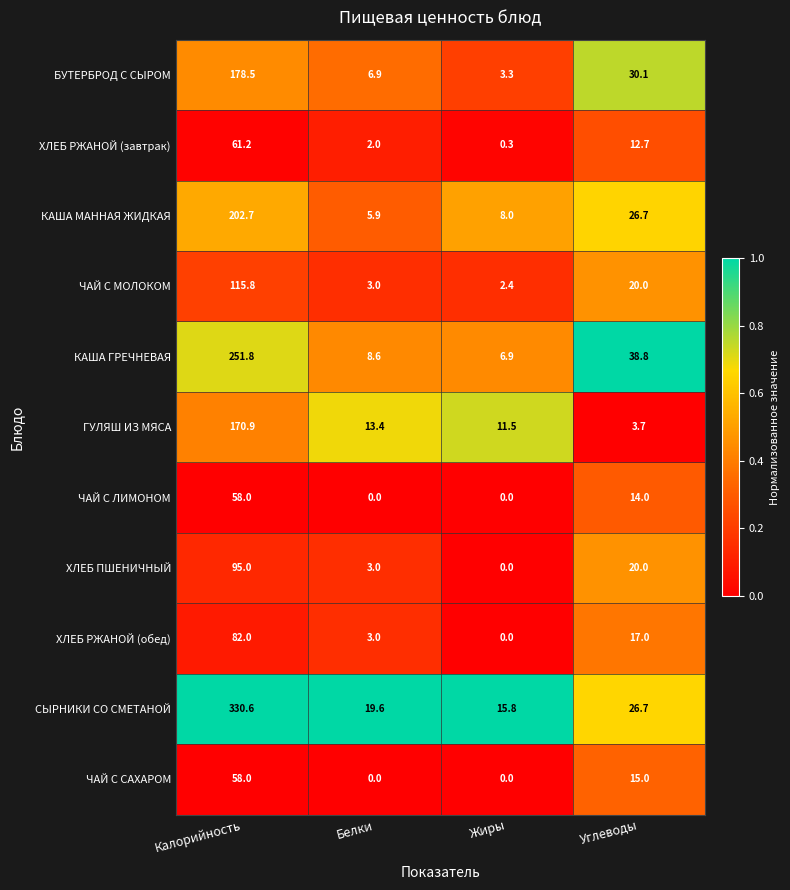

How many categories are shown in the chart?

4